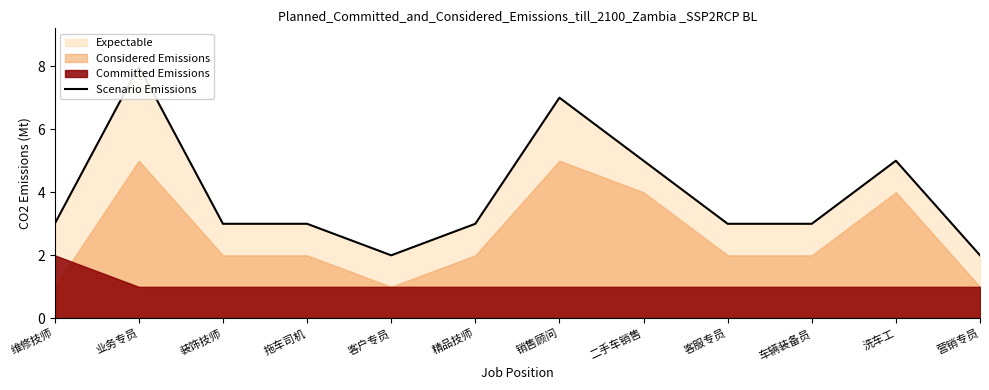

List the labels in order of value, smallest first.

客户专员, 营销专员, 维修技师, 装饰技师, 拖车司机, 精品技师, 客服专员, 车辆装备员, 二手车销售, 洗车工, 销售顾问, 业务专员